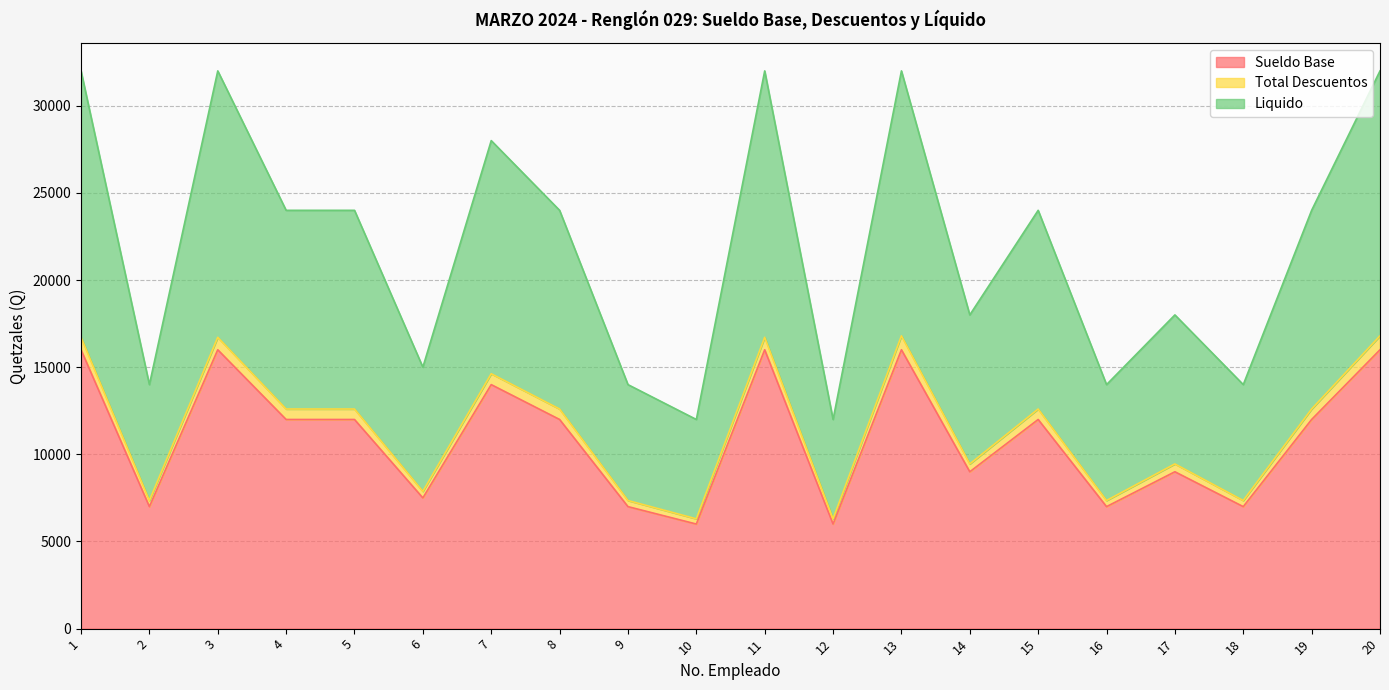

Is the value of Total Descuentos at 5 greater than the value of Sueldo Base at 18?

Yes